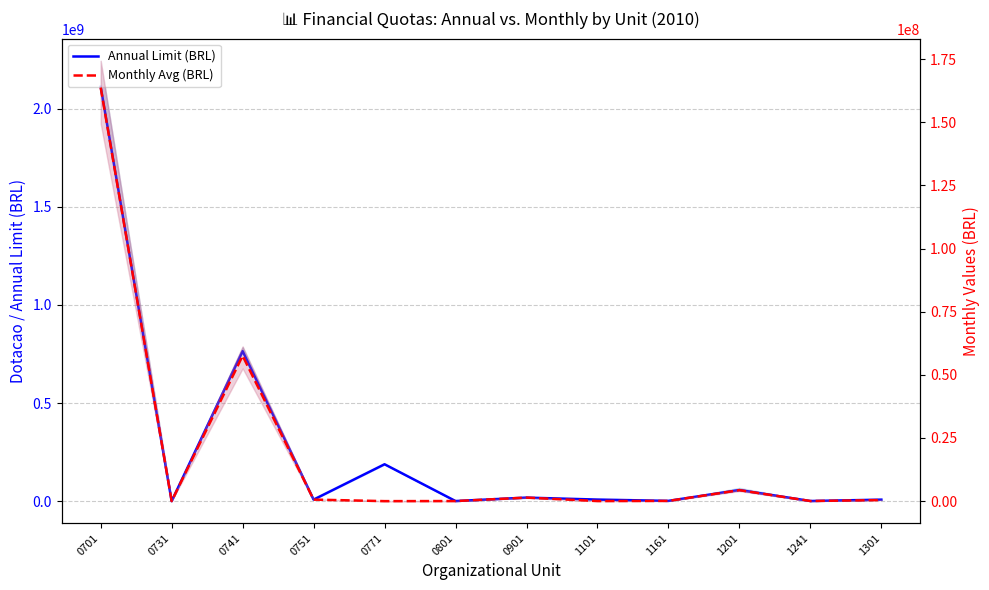

Between 0701 and 1241, which is larger?

0701